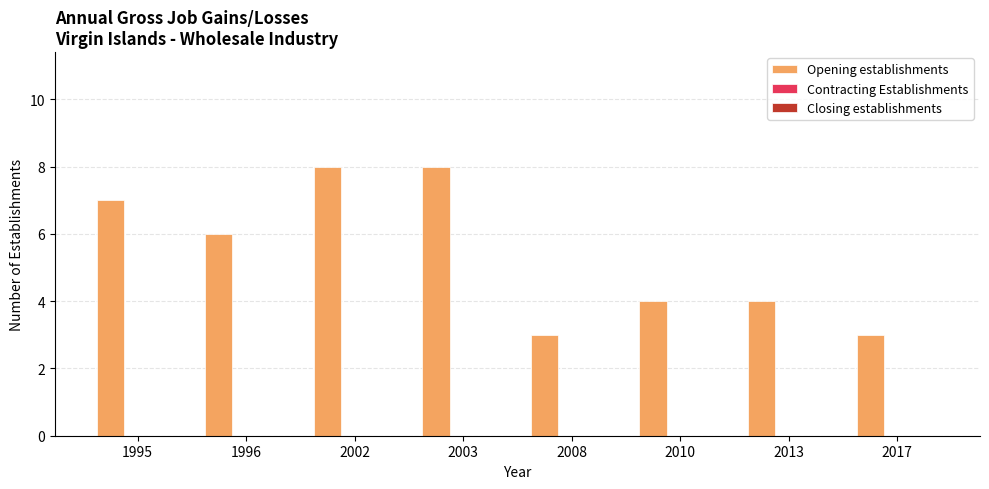

What is the minimum value shown in the chart?

3